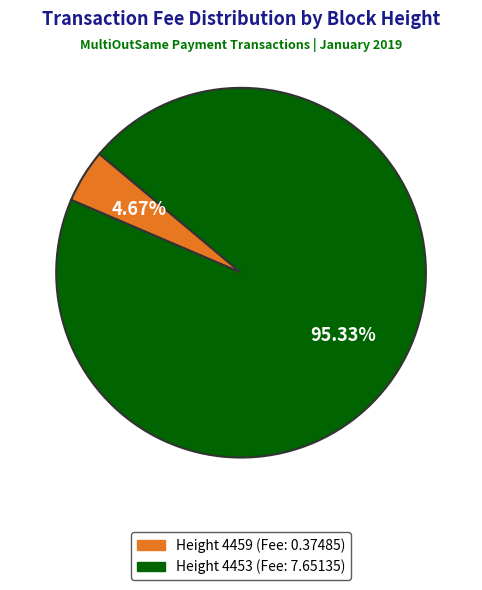

Is there any slice that represents more than half of the pie?

Yes